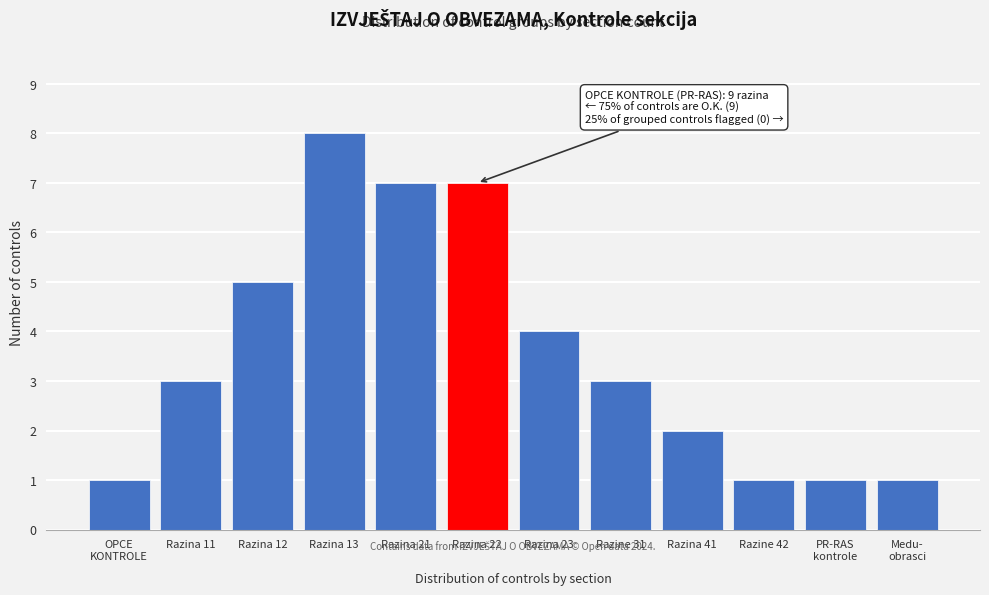

Reading left to right, what are all the values shown in this chart?

1	3	5	8	7	7	4	3	2	1	1	1